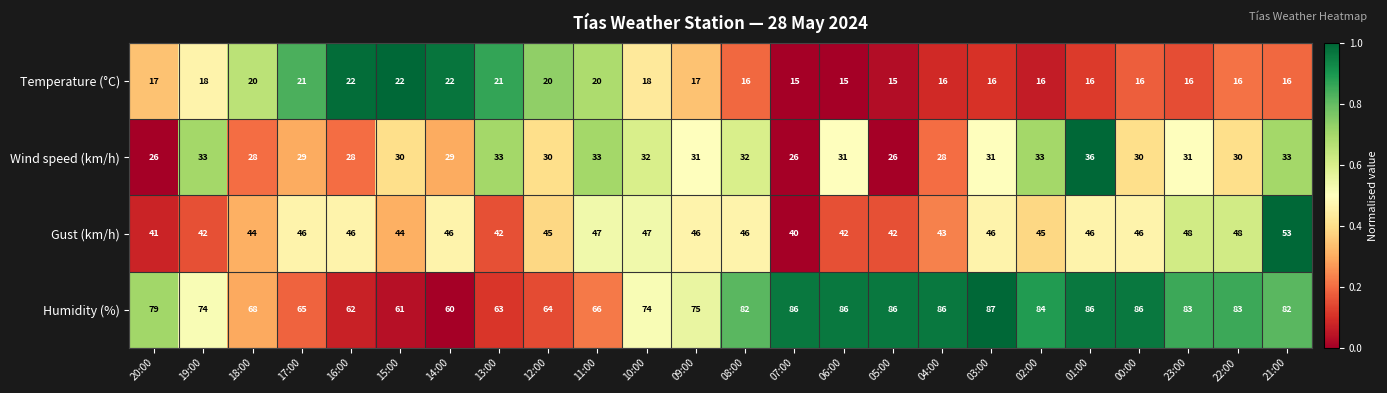

The value of Gust (km/h) at 04:00 is 58. True or false?

False